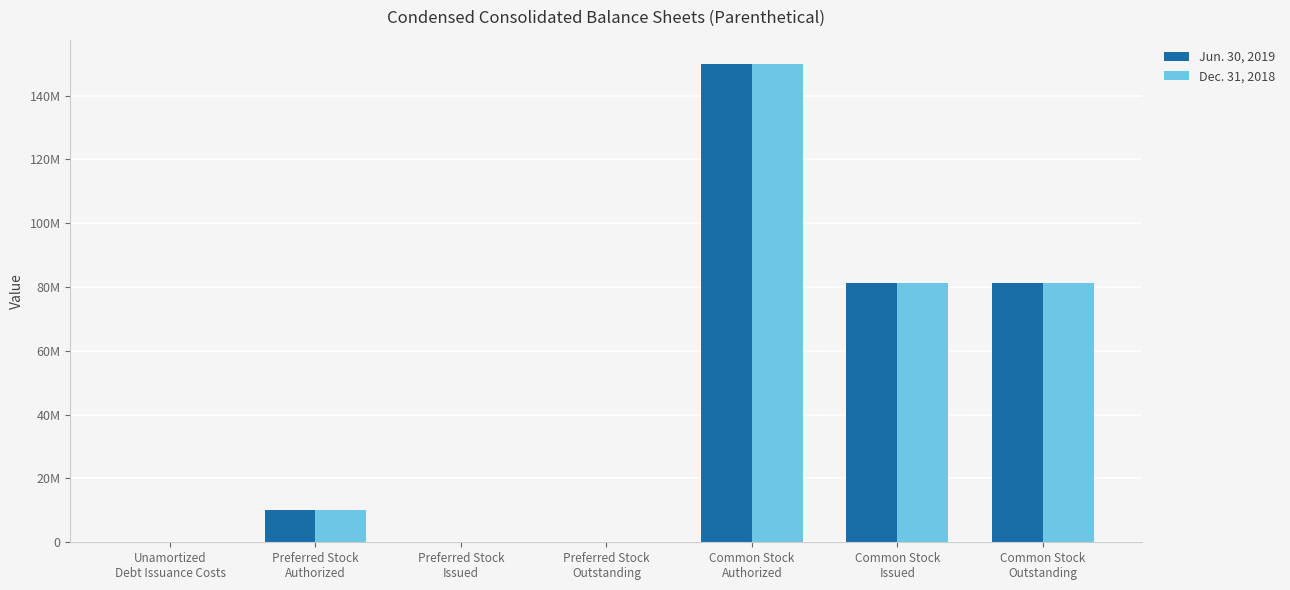

What is the value of the Dec. 31, 2018 bar at the 2nd from the left?

10000000